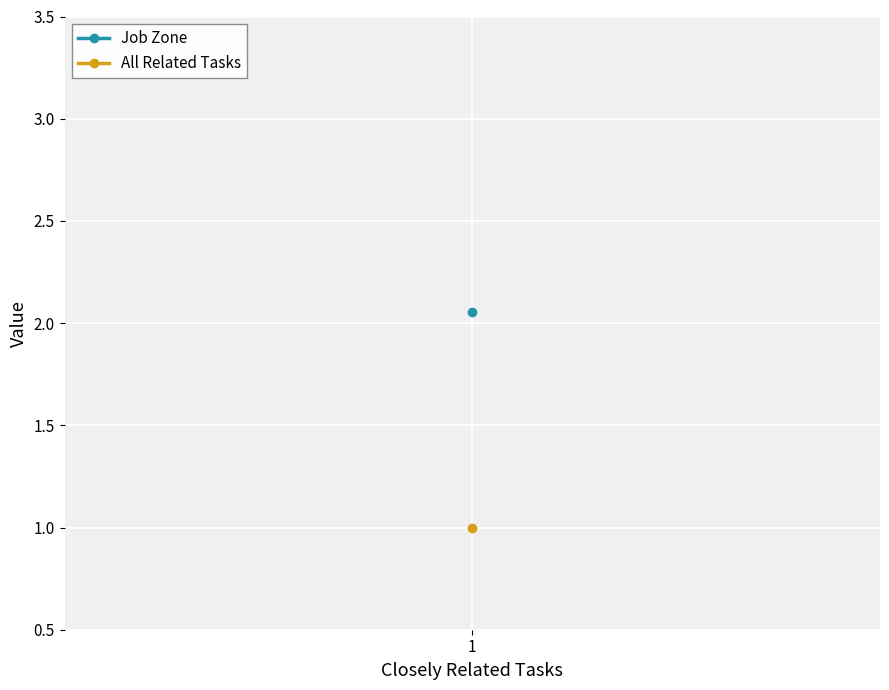

At which label does Job Zone first exceed 2?

1